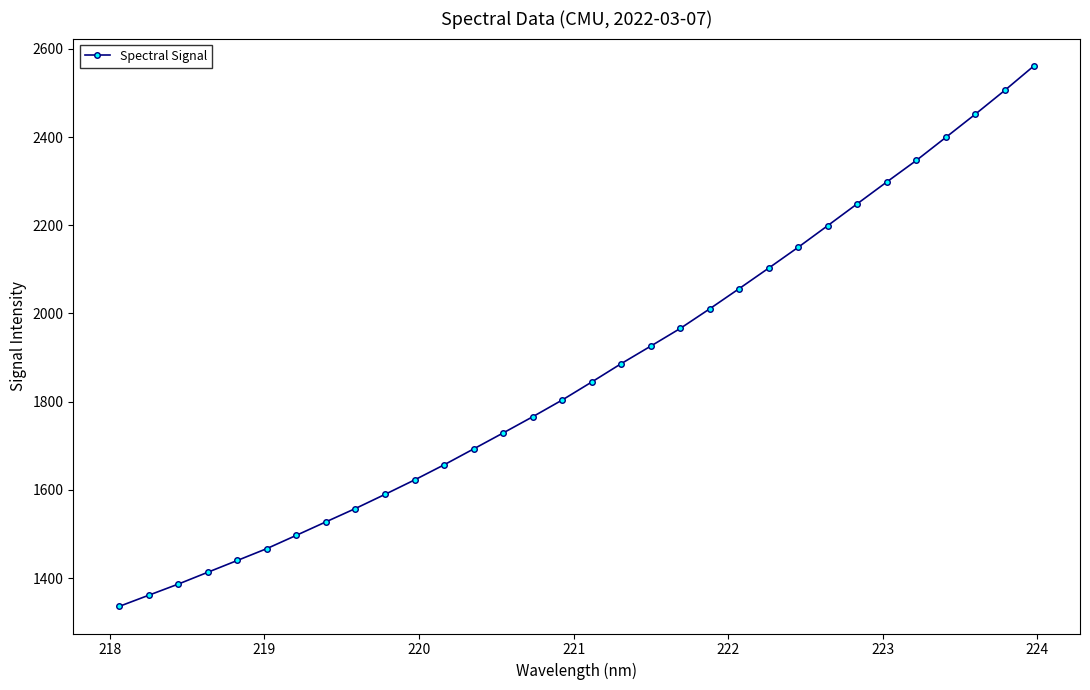

What is the smallest value displayed?

1335.7